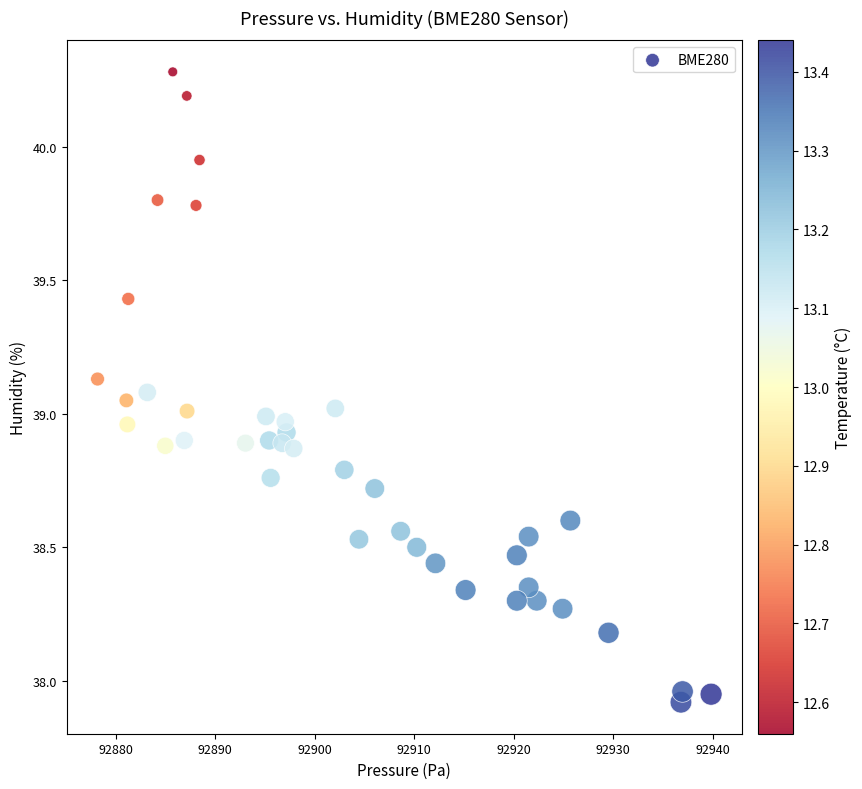

What is the range of X values (max minus min)?

61.7